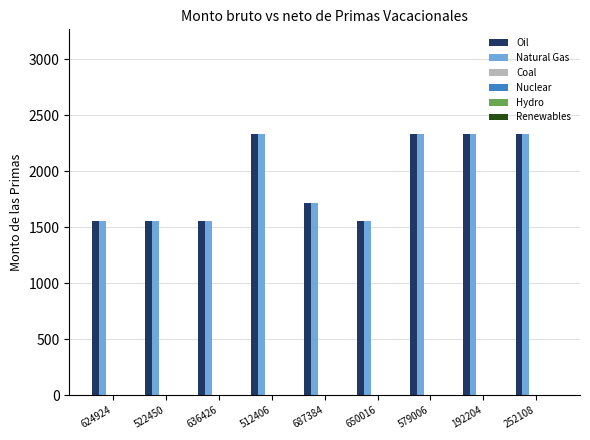

At how many categories does at least one series exceed 1649?

5